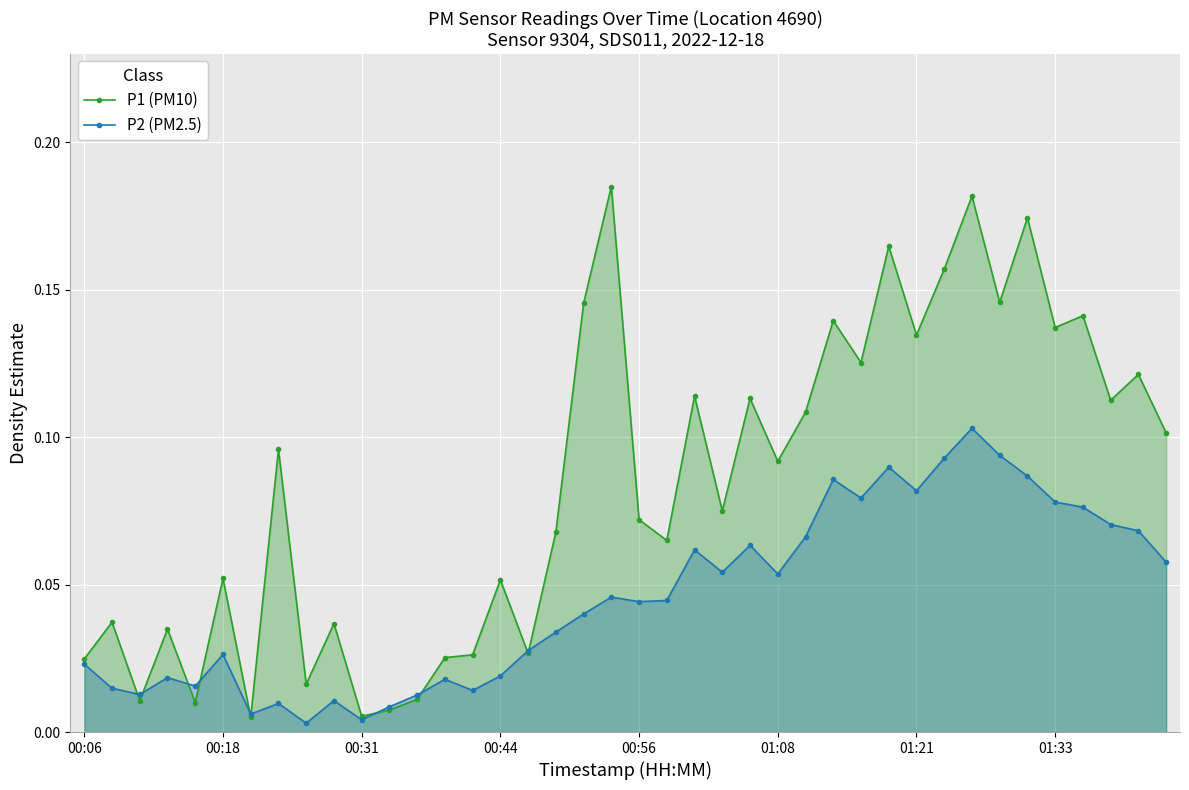

Rank the series by their maximum value, from lowest to highest.

P2 (PM2.5), P1 (PM10)